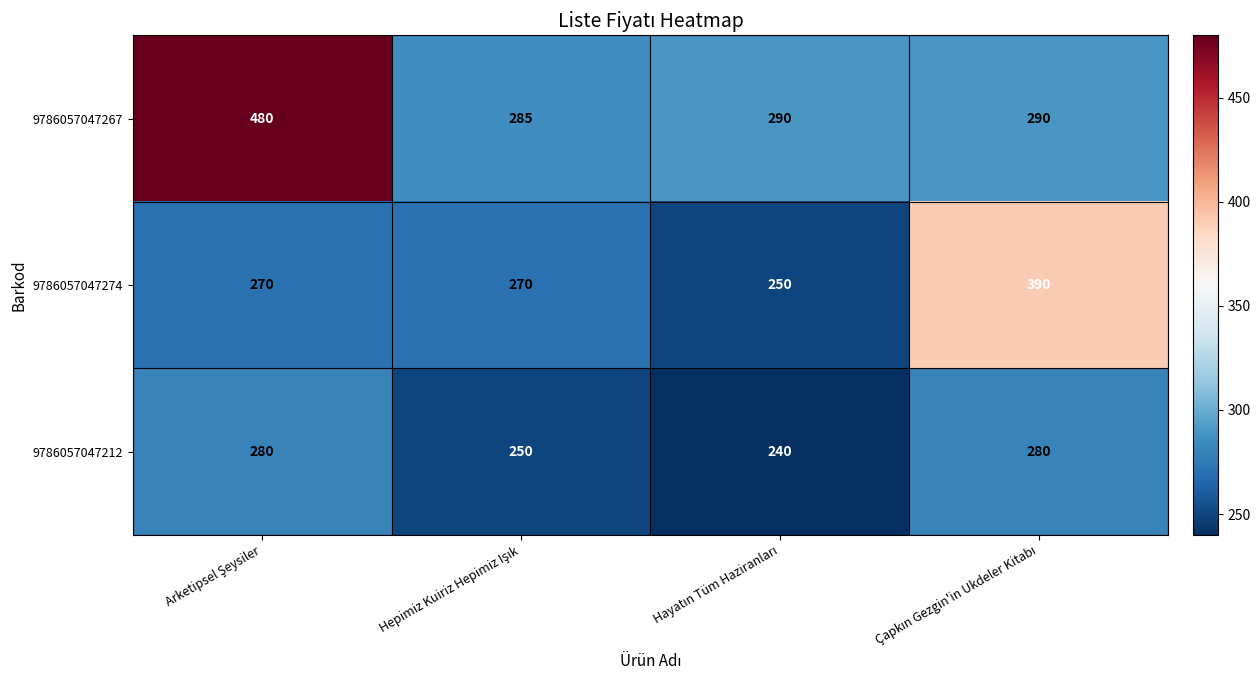

What is the lowest value of the 9786057047212 series?

240